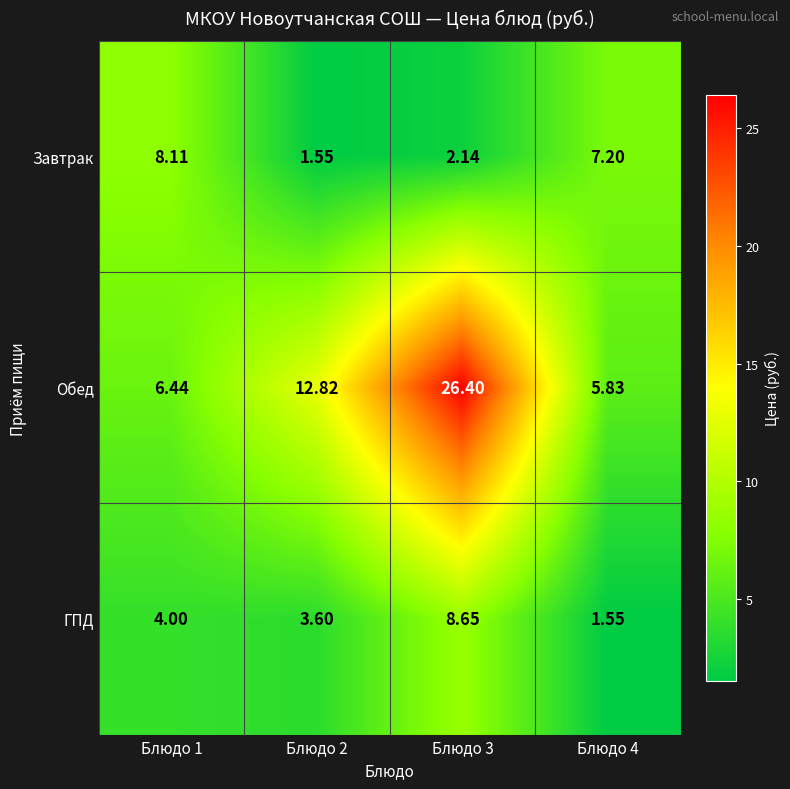

What is the total value across all series at Блюдо 1?

18.6